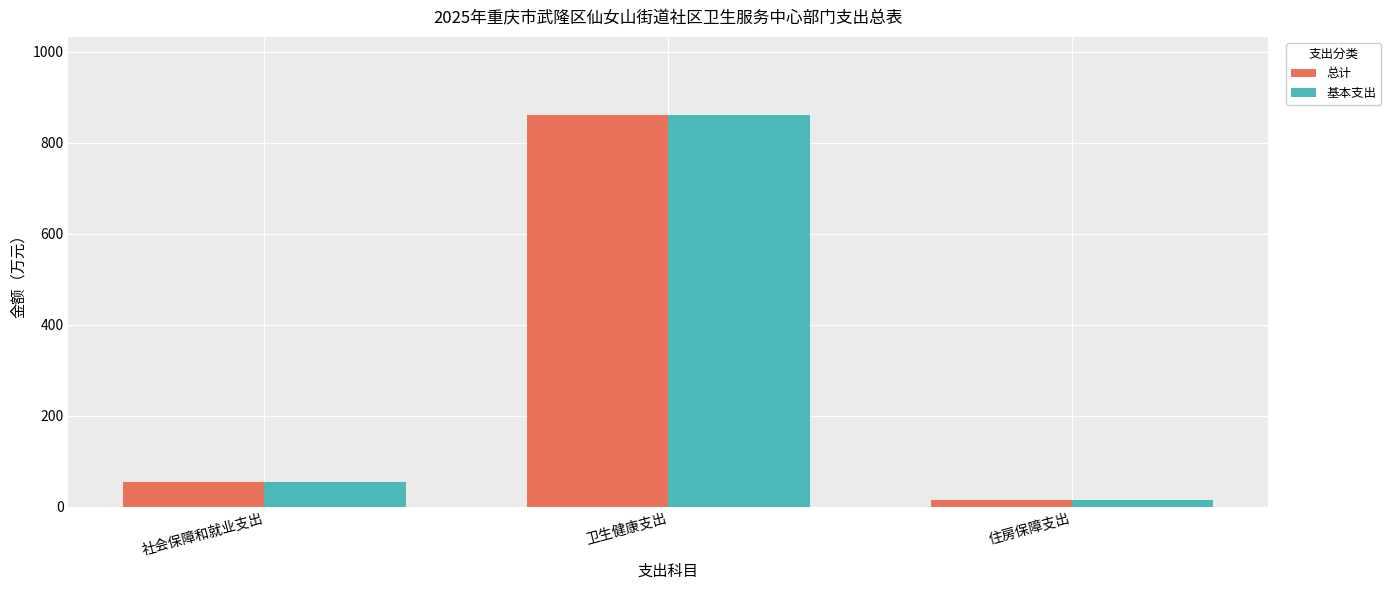

Reading left to right, list all the values displayed in this chart.

总计: 社会保障和就业支出=54.4	卫生健康支出=860.8	住房保障支出=14.2
基本支出: 社会保障和就业支出=54.4	卫生健康支出=860.8	住房保障支出=14.2